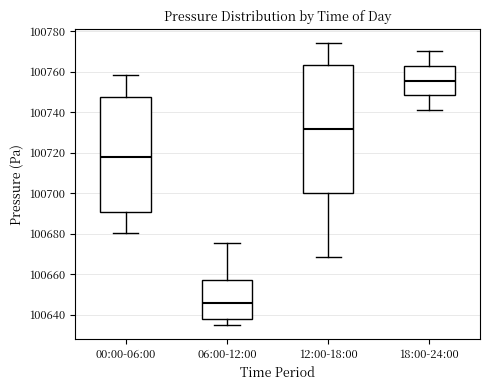

Which box has the highest median line?

18:00-24:00